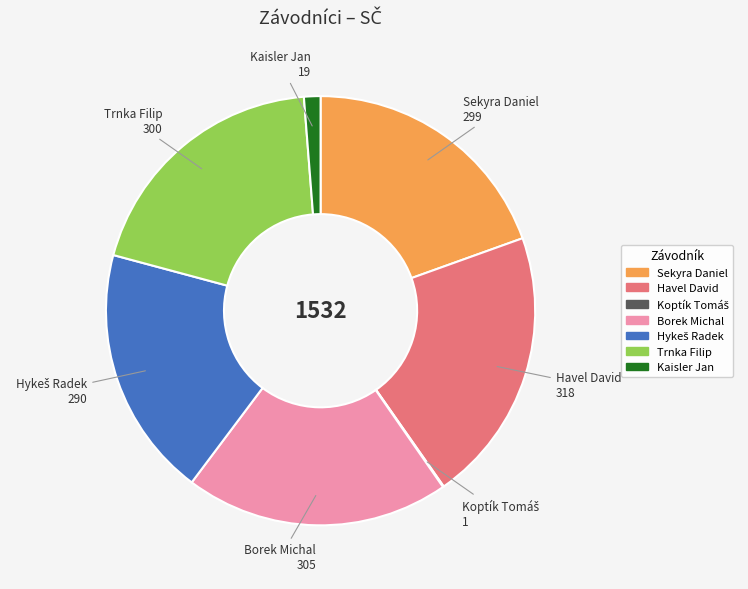

Which category has the biggest portion of the pie?

Havel David